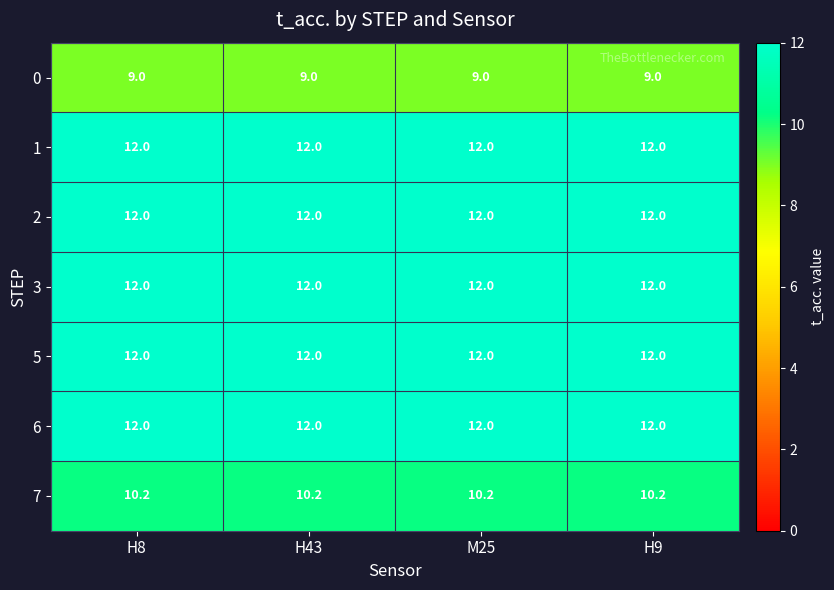

Is the value of 6 at H8 greater than the value of 7 at H8?

Yes